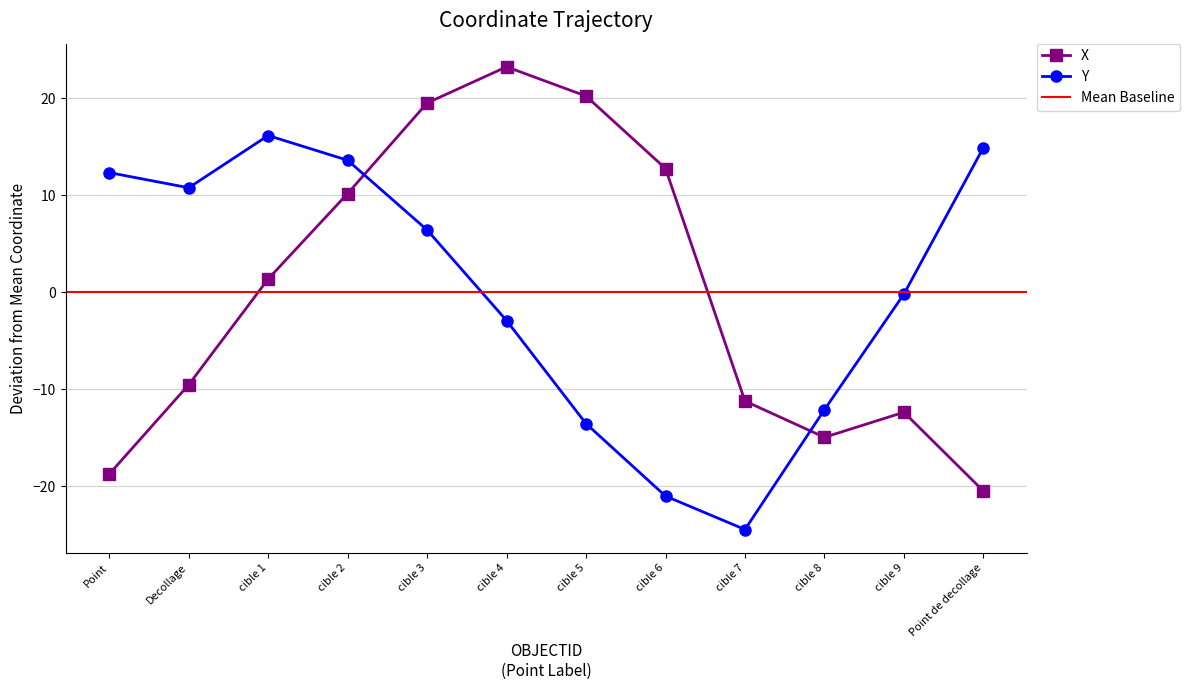

Which series has the largest total across all categories?

Y